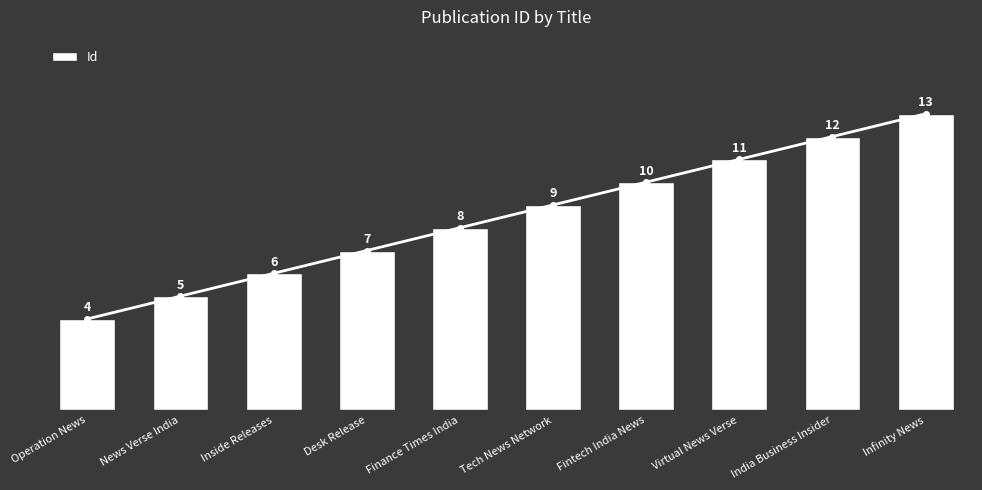

How many values are below 9?

5